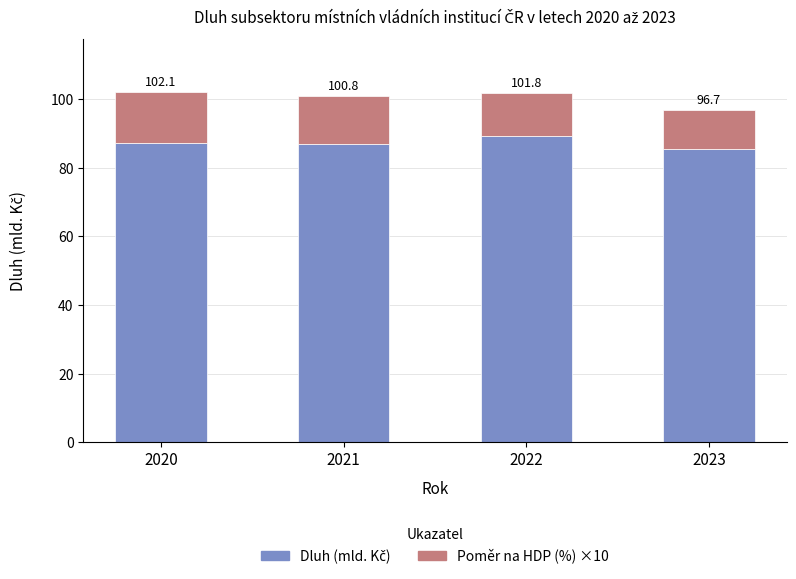

What is the difference between the maximum and minimum values in the Poměr na HDP (%) ×10 series?

3.7